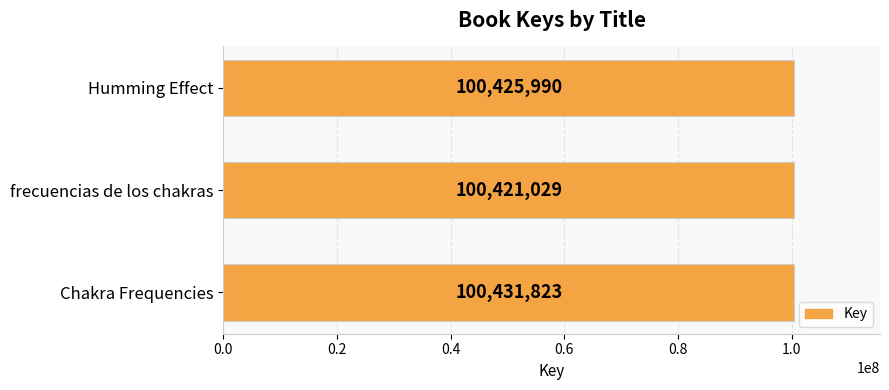

What is the difference between the maximum and minimum values?

10794